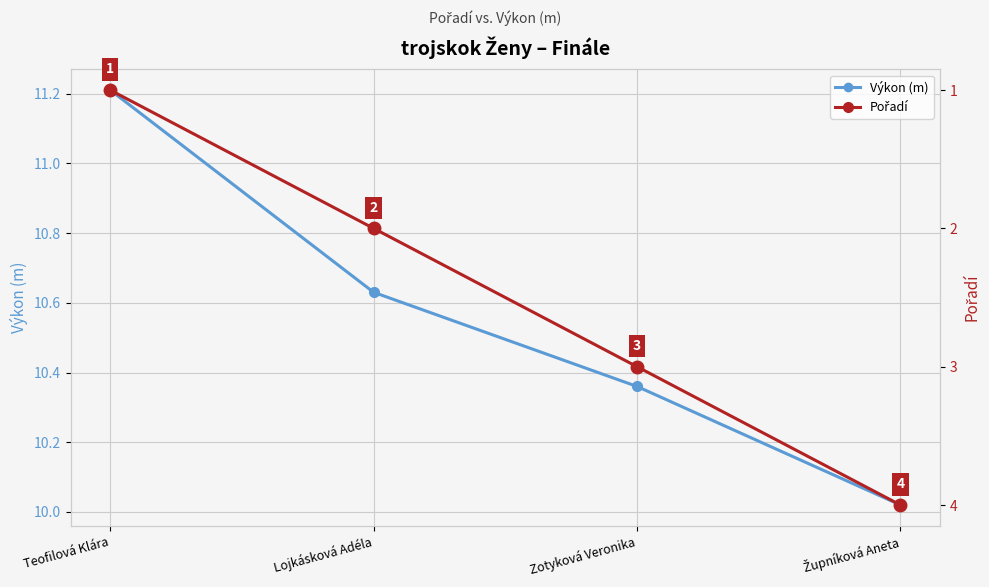

Which label corresponds to the largest value in the chart?

Teofilová Klára